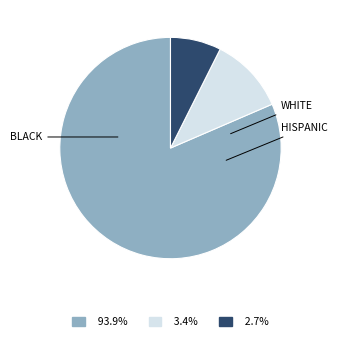

Does any single category account for the majority?

Yes